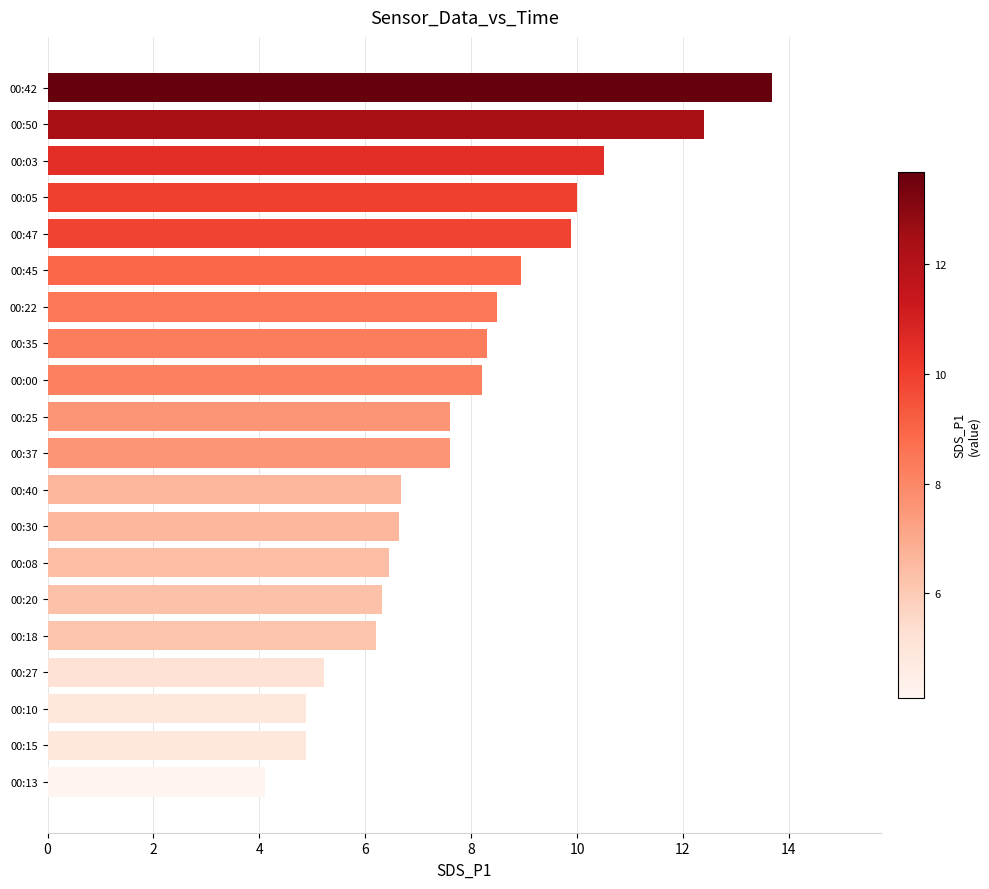

The chart shows a value of 8.5 at 00:22. True or false?

True